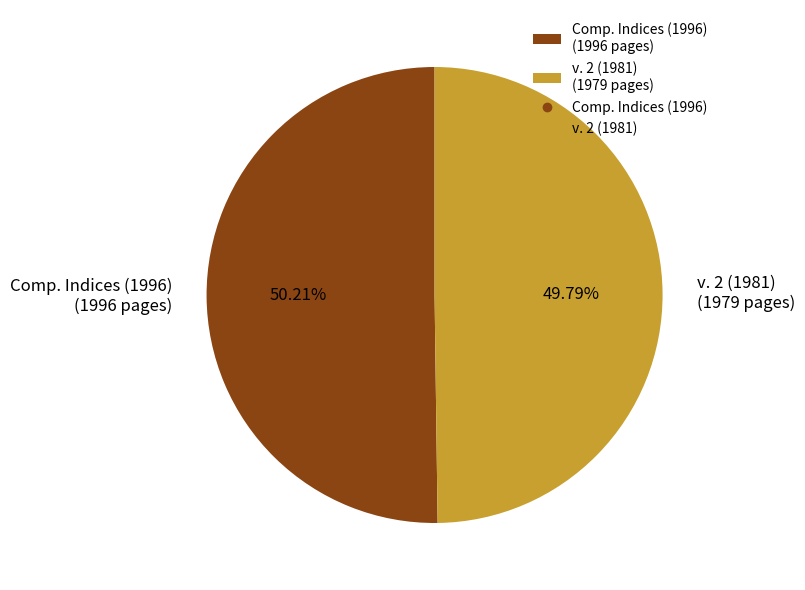

True or false: v. 2 (1981) accounts for 38% of the total.

False